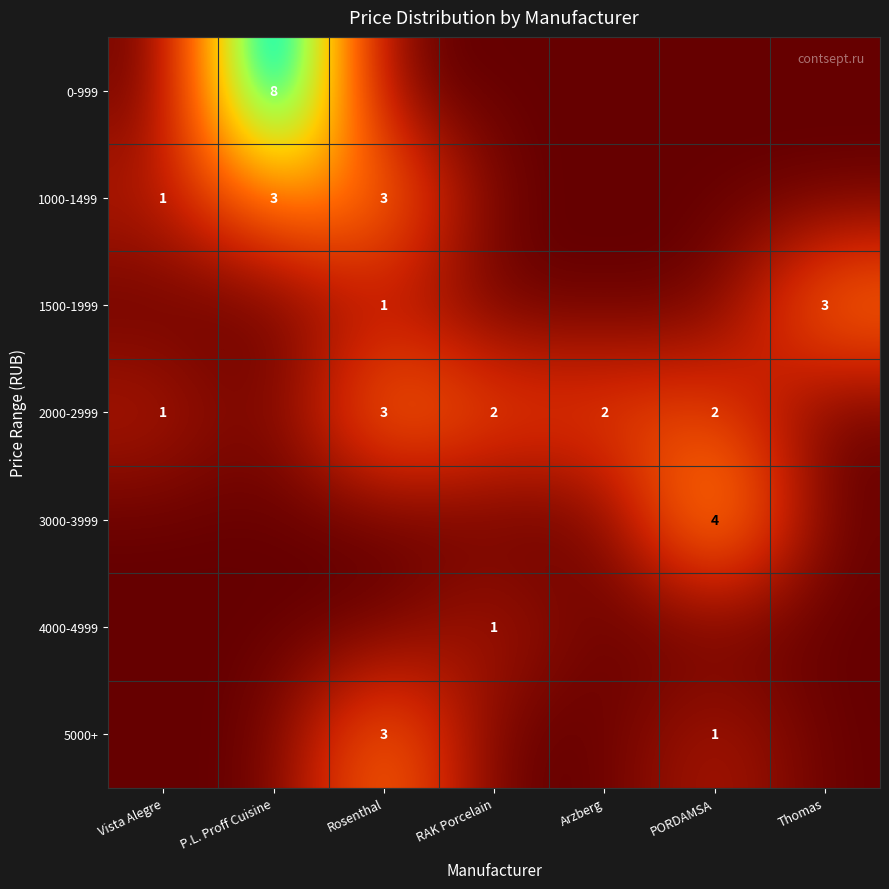

Is it true that 2000-2999 equals 3 at Rosenthal?

True